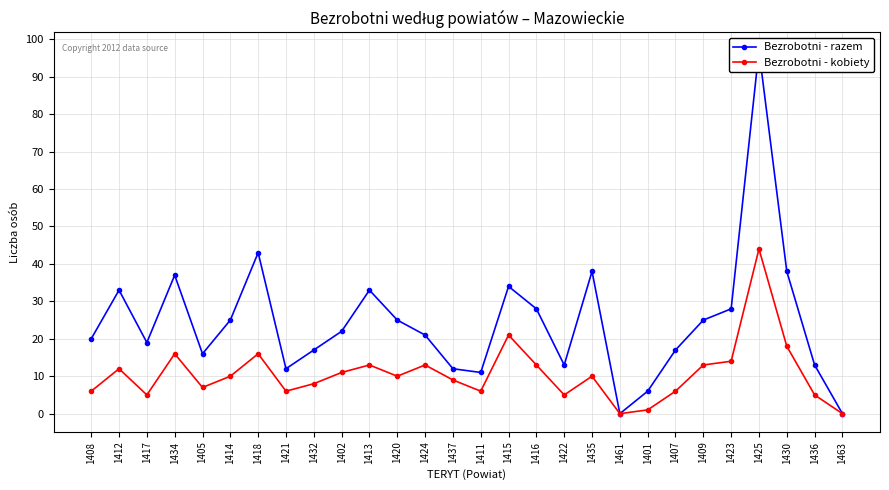

What is the label of the 4th point from the left?

1434